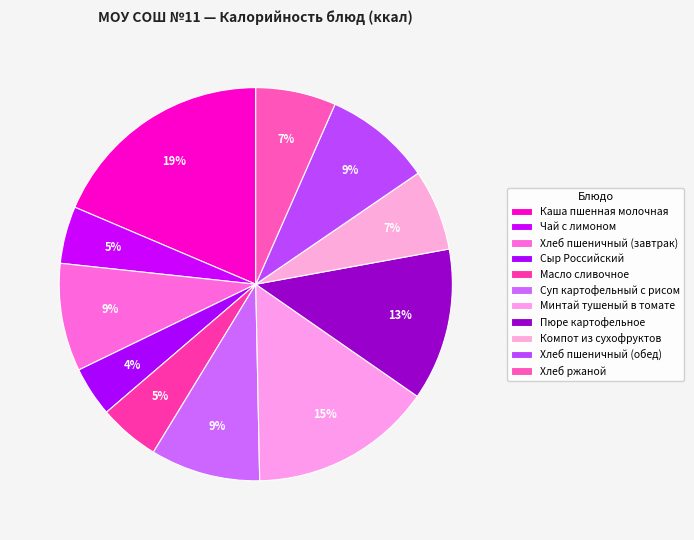

Is the sum of Минтай тушеный в томате and Хлеб пшеничный (обед) greater than half?

No